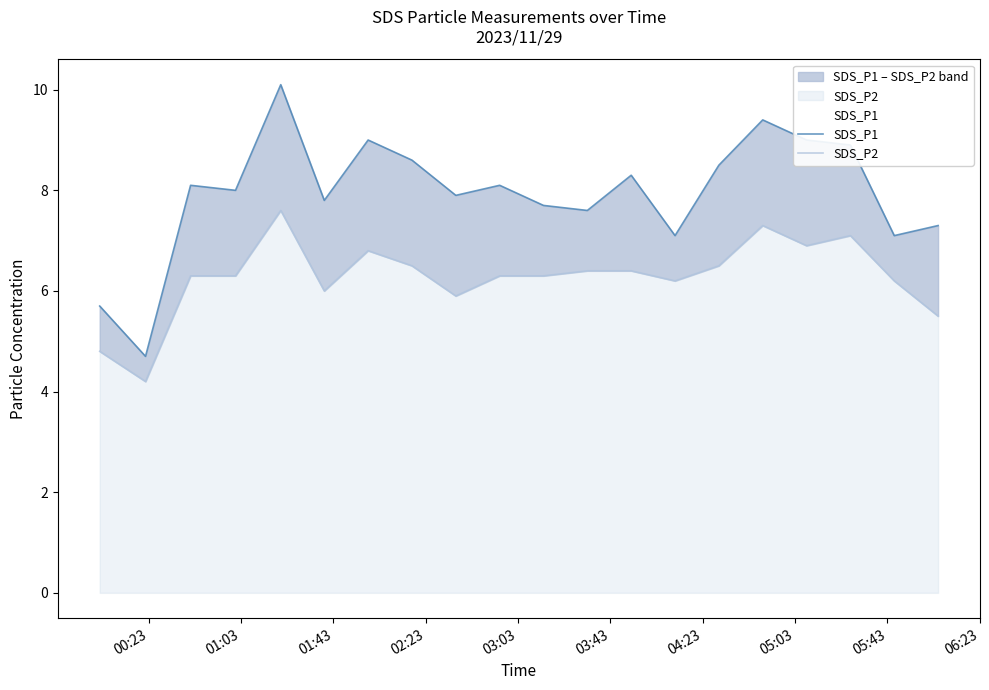

How many values in the SDS_P2 series are below 6?

4